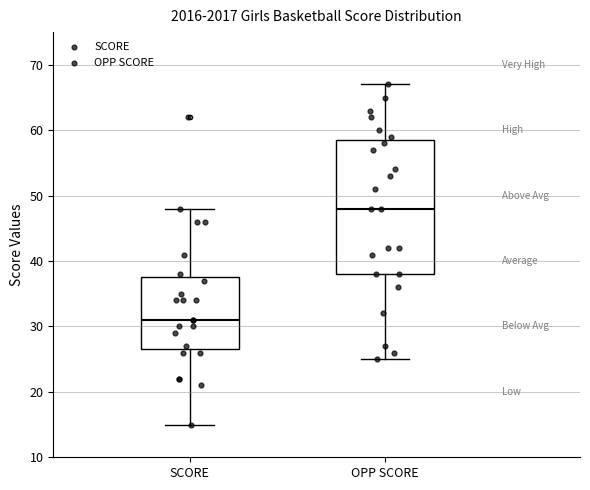

Which box is the tallest, from its lower edge to its upper edge?

OPP SCORE